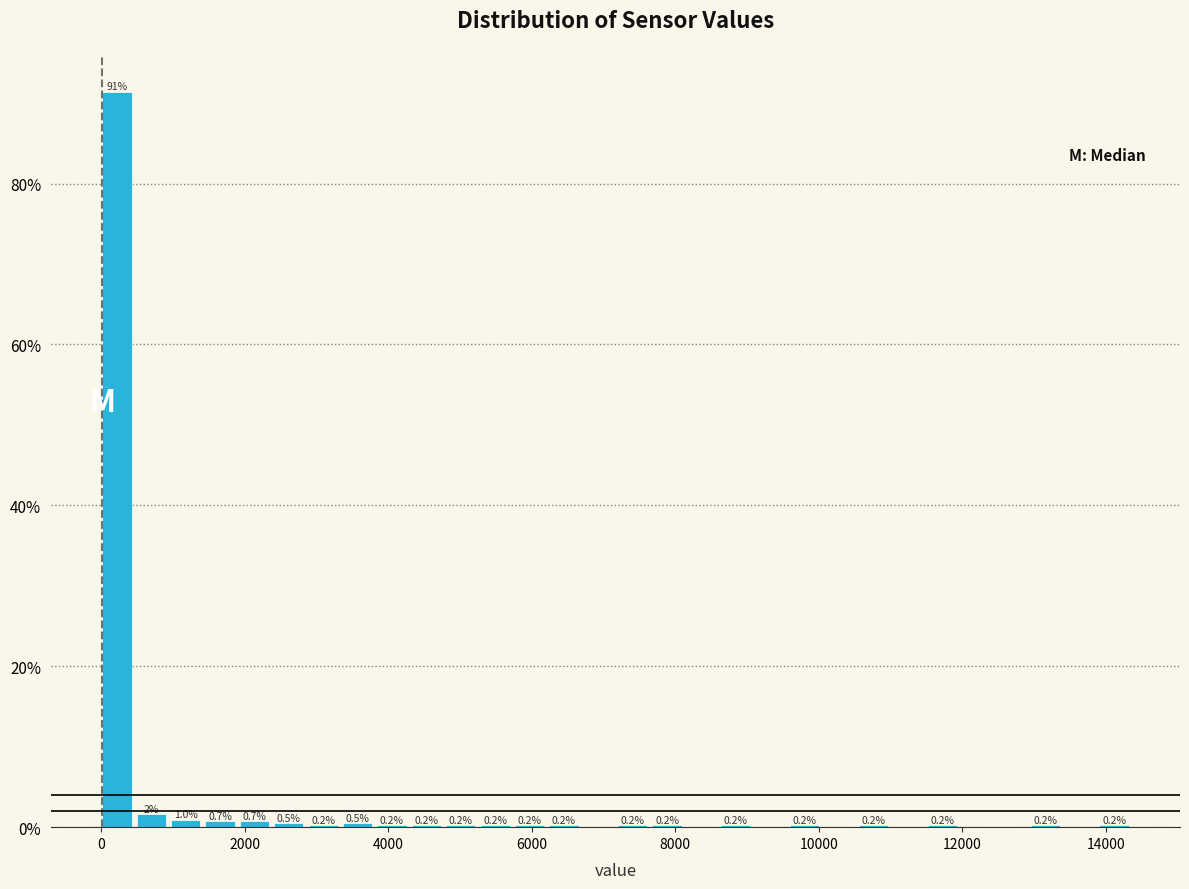

Around what value on the x-axis is the tallest bar? Give the approximate position of its centre, as read against the axis.

200